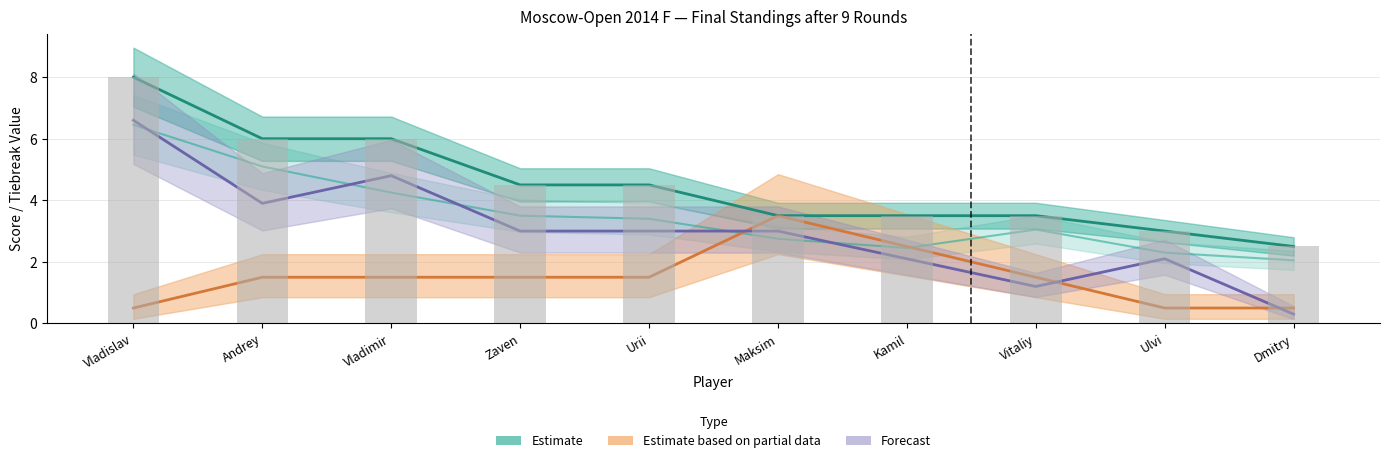

At which category is the sum across all series the highest?

Vladislav